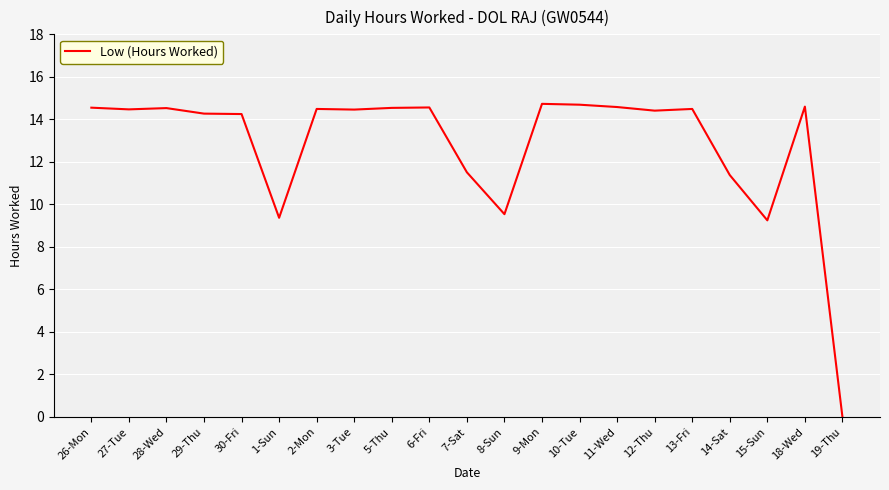

Read the value at 26-Mon.

14.6